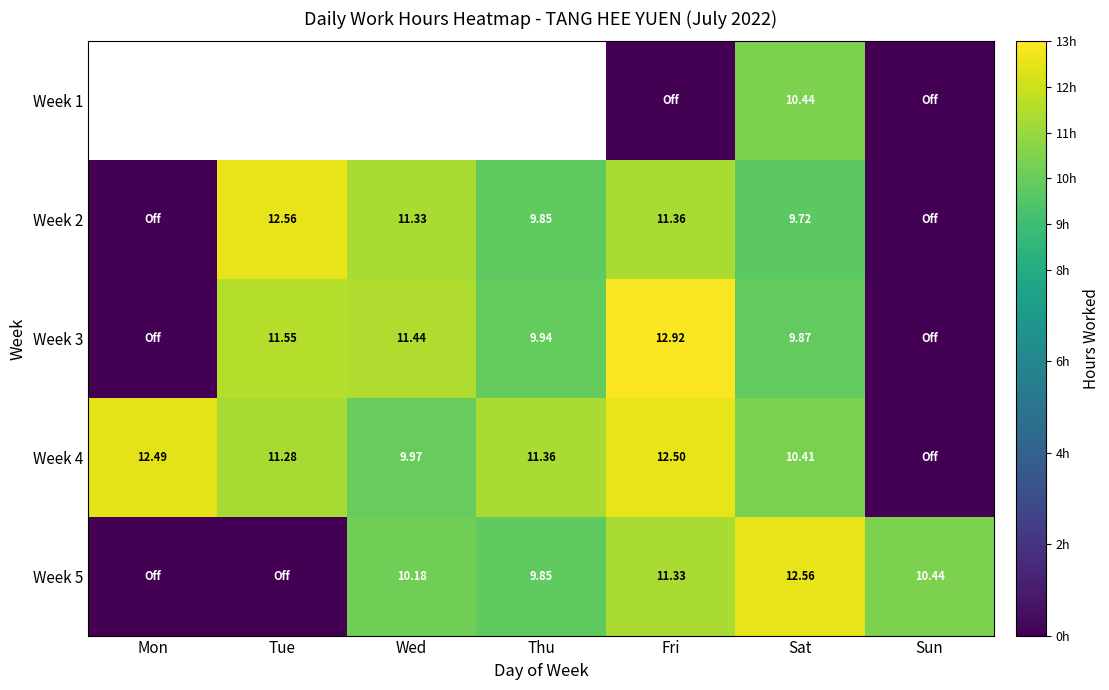

Is the value of Week 4 at Thu greater than the value of Week 2 at Wed?

Yes